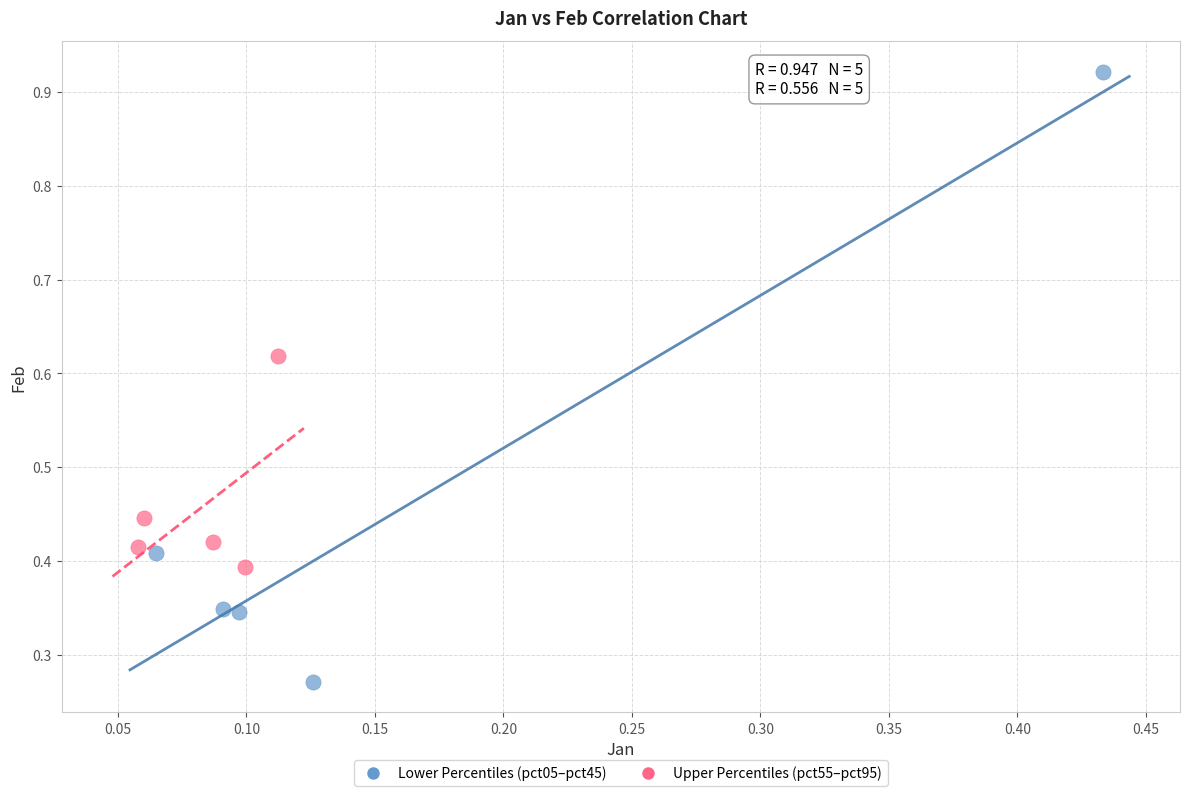

Which series reaches the maximum Y coordinate?

Lower Percentiles (pct05–pct45)